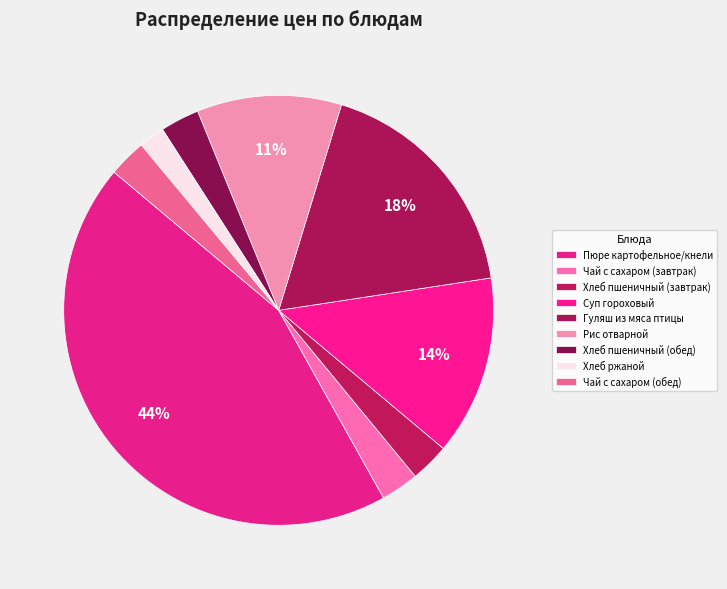

What is the total percentage of Чай с сахаром (обед) and Суп гороховый?

16.4%